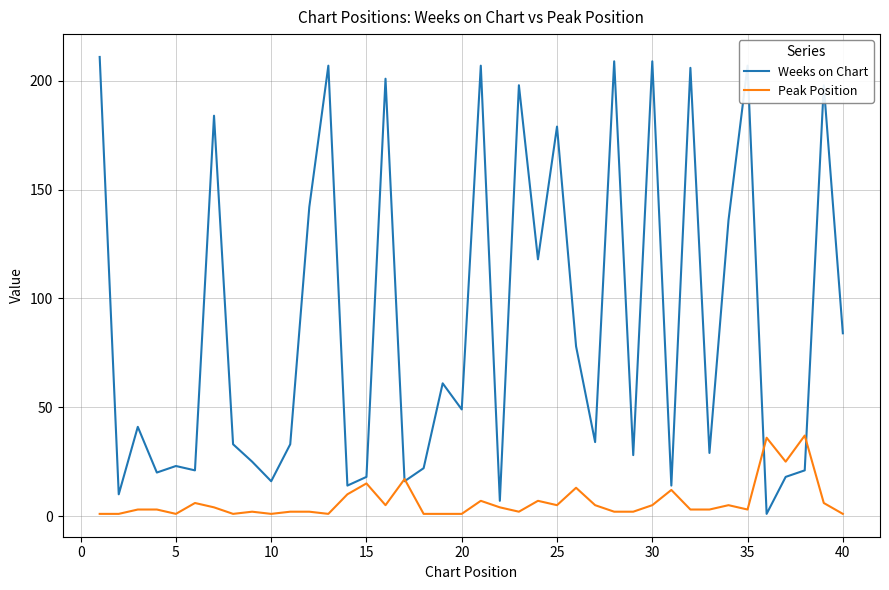

What is the maximum value for Weeks on Chart?

211